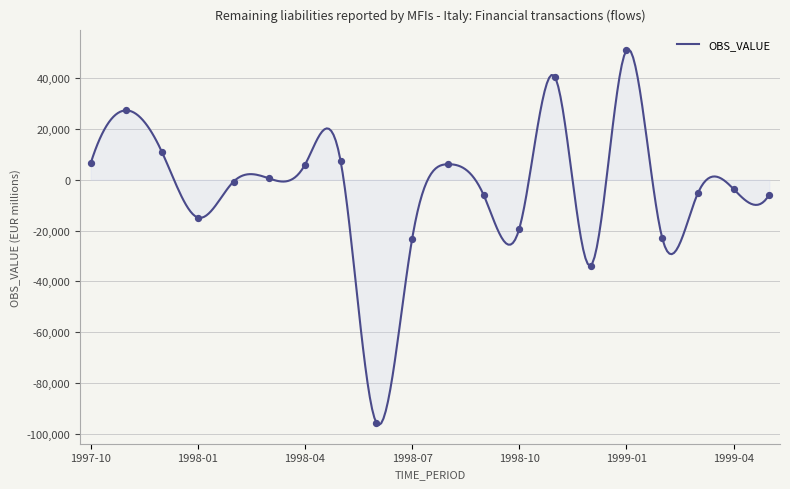

Which has a higher value, 1998-11 or 1998-04?

1998-11